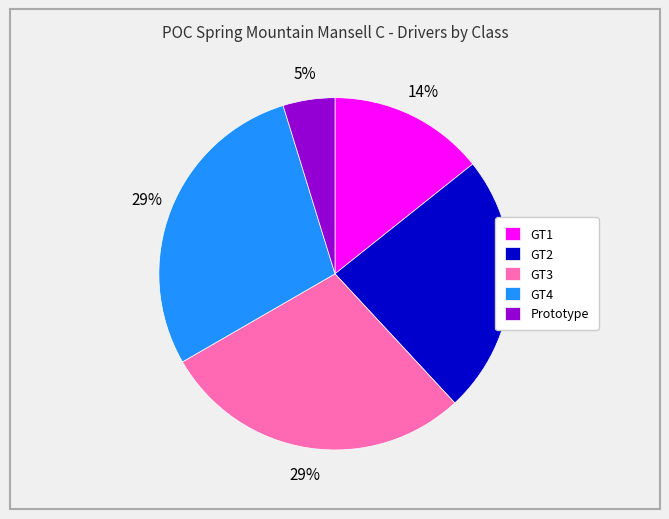

What is the ratio of the value at Prototype to the value at GT4?

0.2